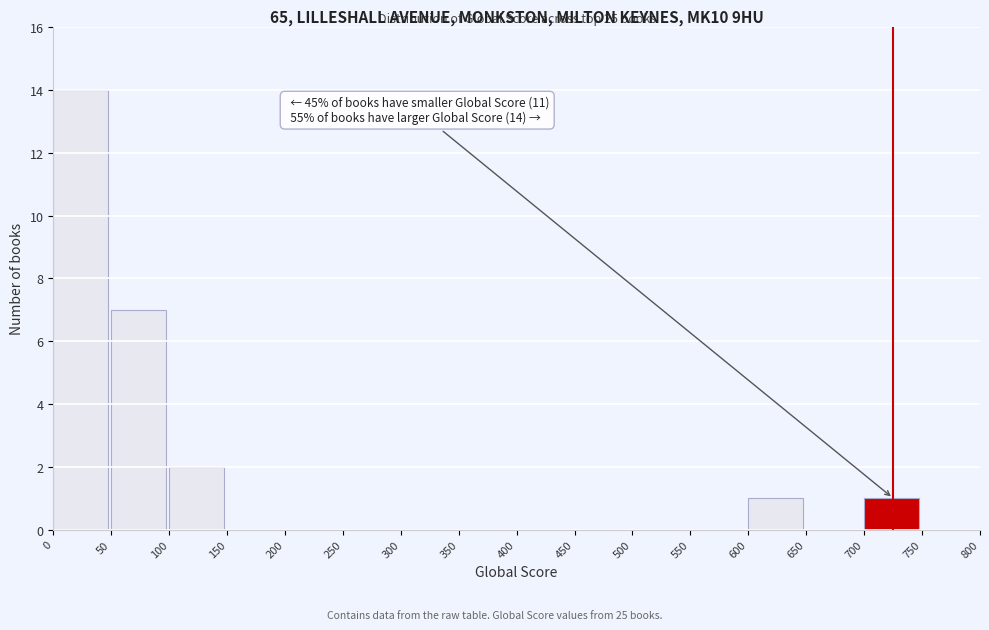

Which range on the x-axis has the tallest bar?

0 to 50